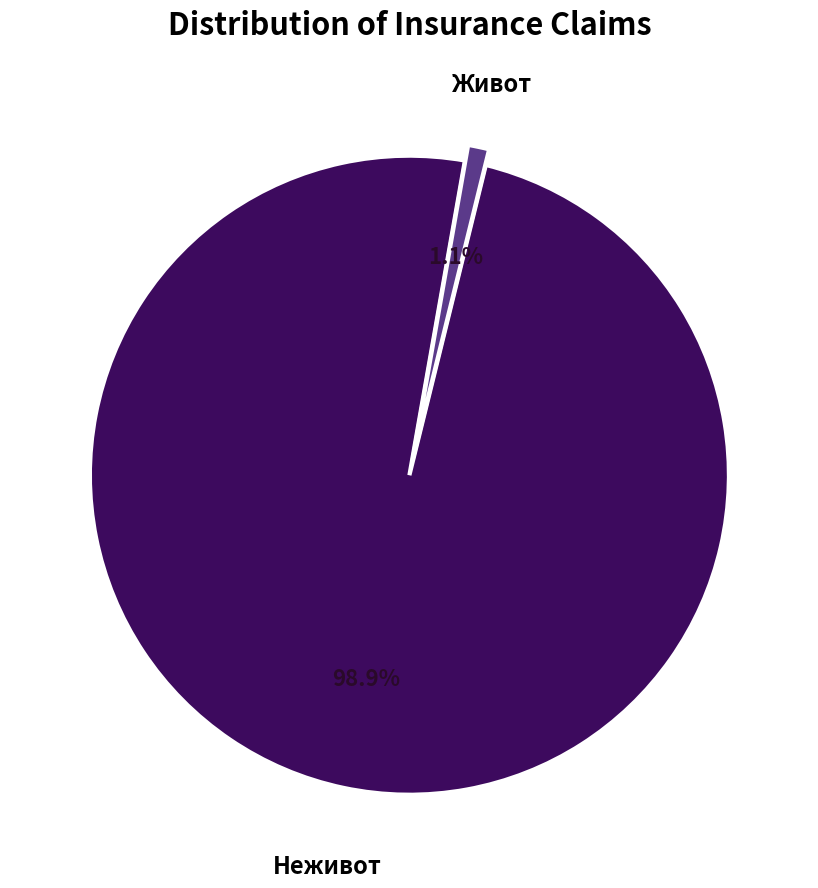

What is the largest slice in the pie chart?

Неживот